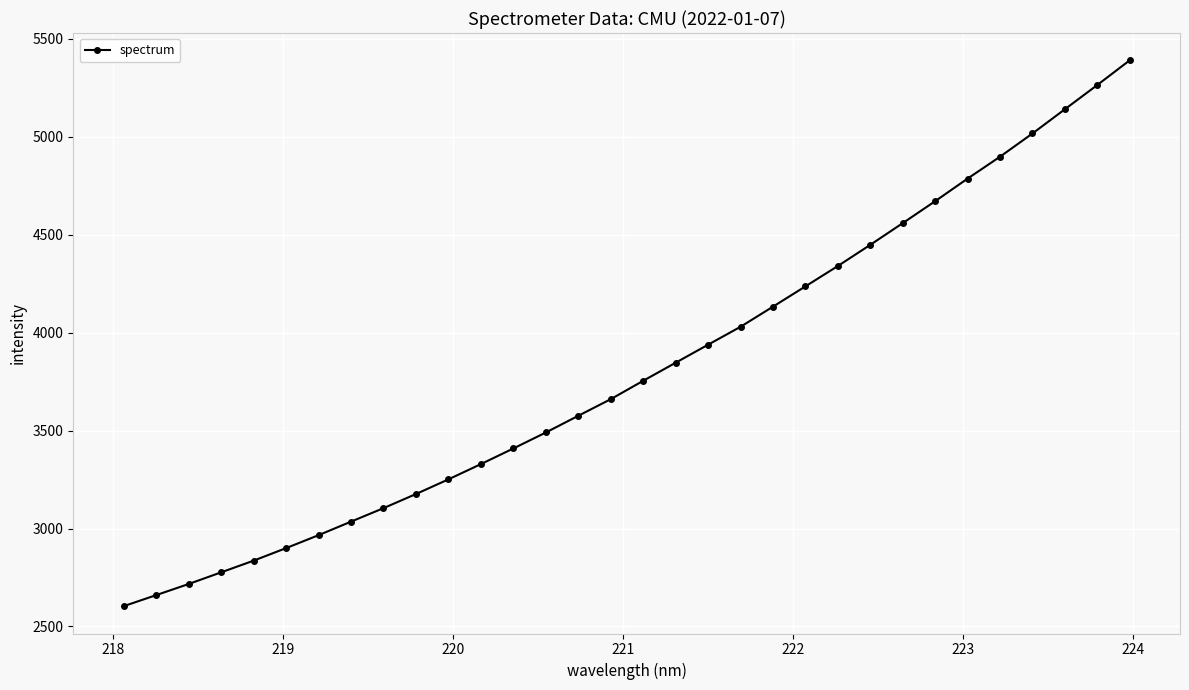

What is the value of the 10th point from the left?

3176.2